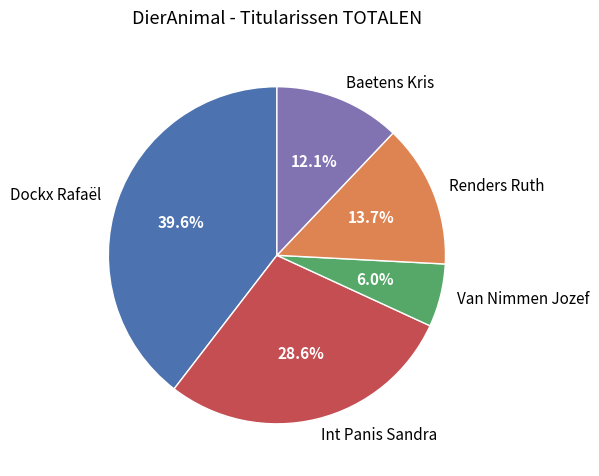

Rank the categories by value from lowest to highest.

Van Nimmen Jozef, Baetens Kris, Renders Ruth, Int Panis Sandra, Dockx Rafaël